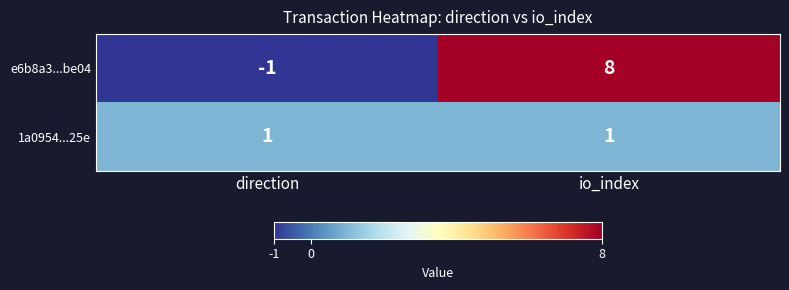

Is it true that 1a0954...25e equals 1 at io_index?

True